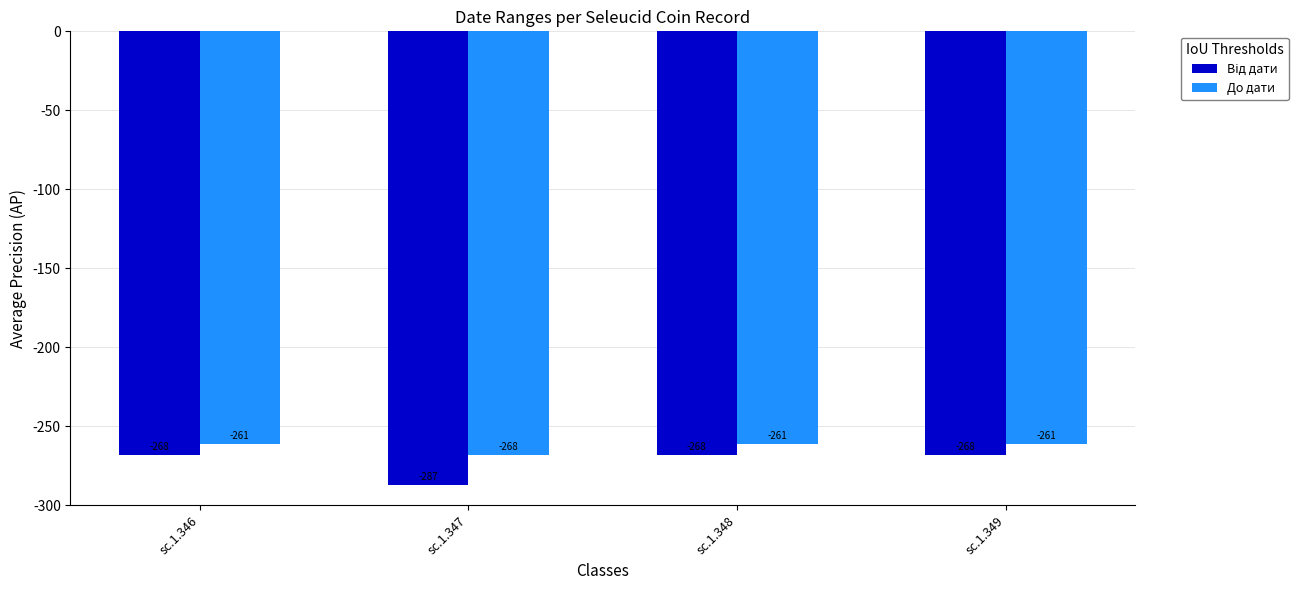

The value of До дати at sc.1.348 is -261. True or false?

True